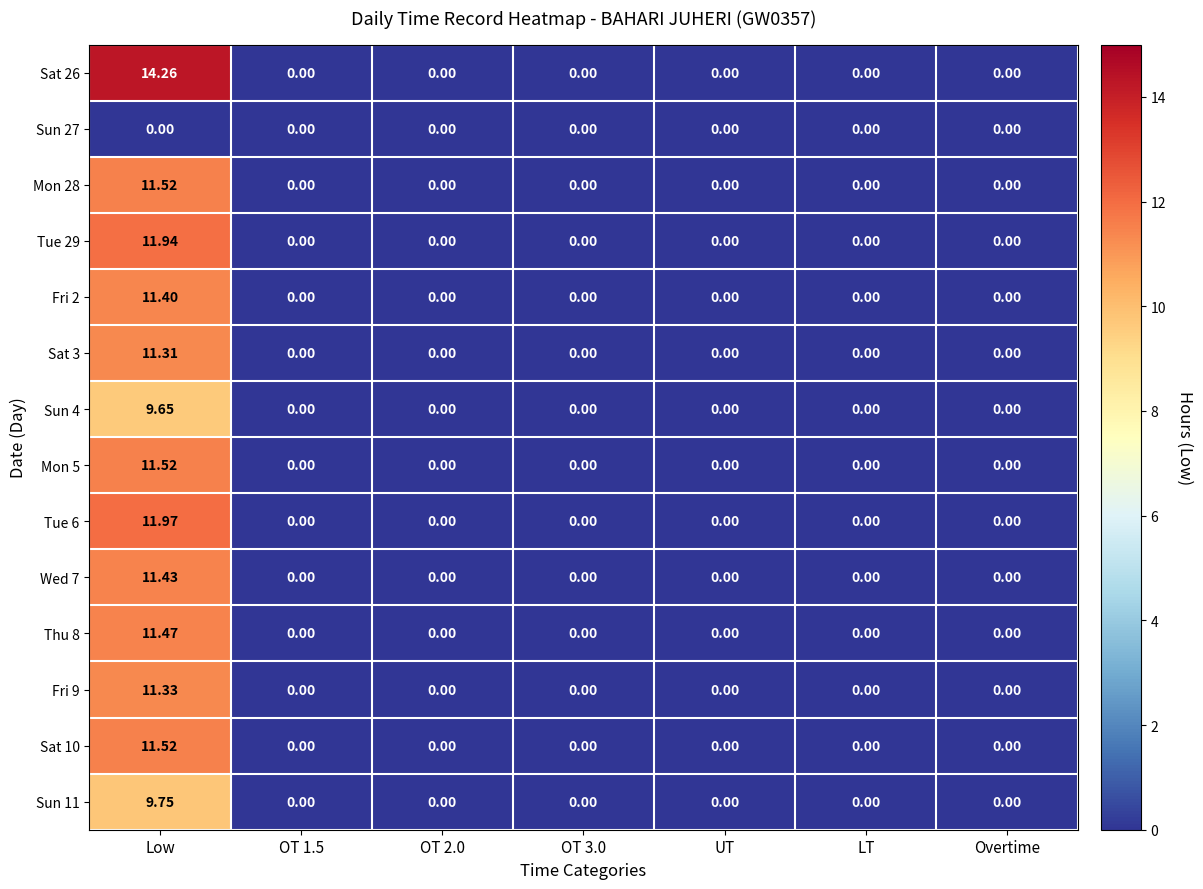

How many data points does each series have?

7